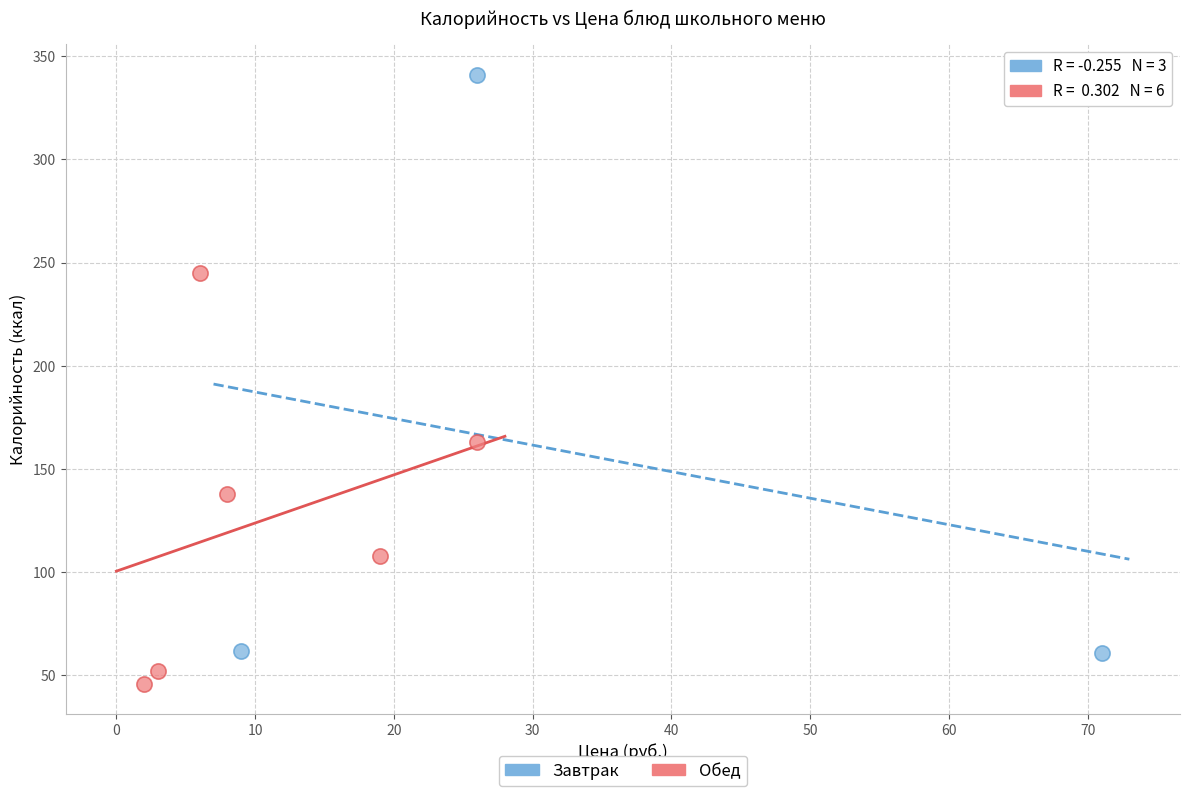

Which series contains the highest Y value?

Завтрак